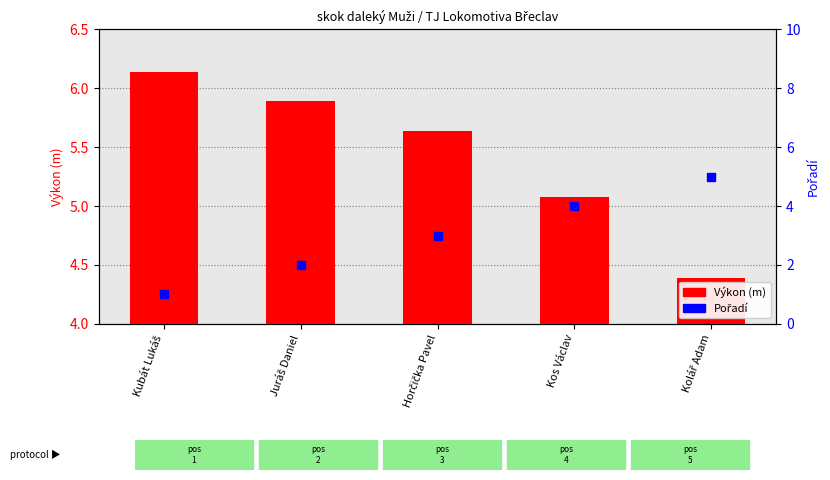

Which series has the largest total across all categories?

Výkon (m)